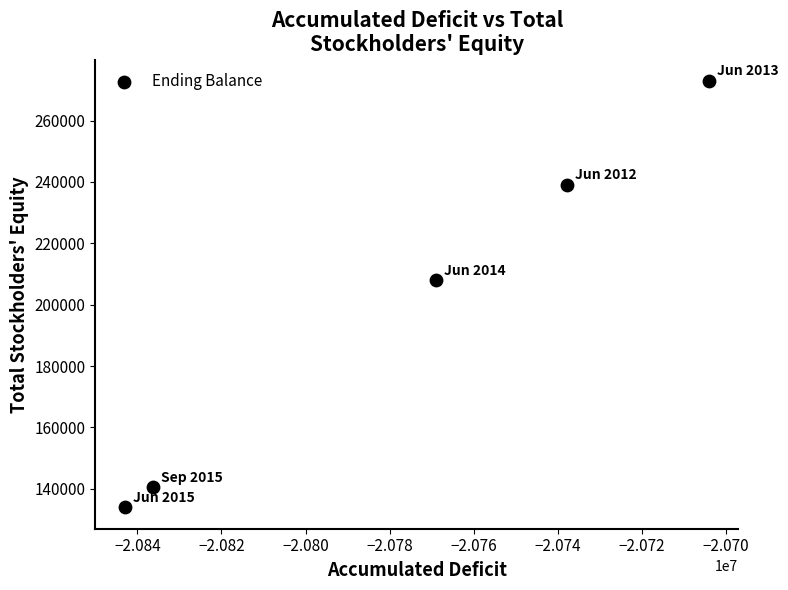

What Y value in the scatter plot is closest to 203415?

207969